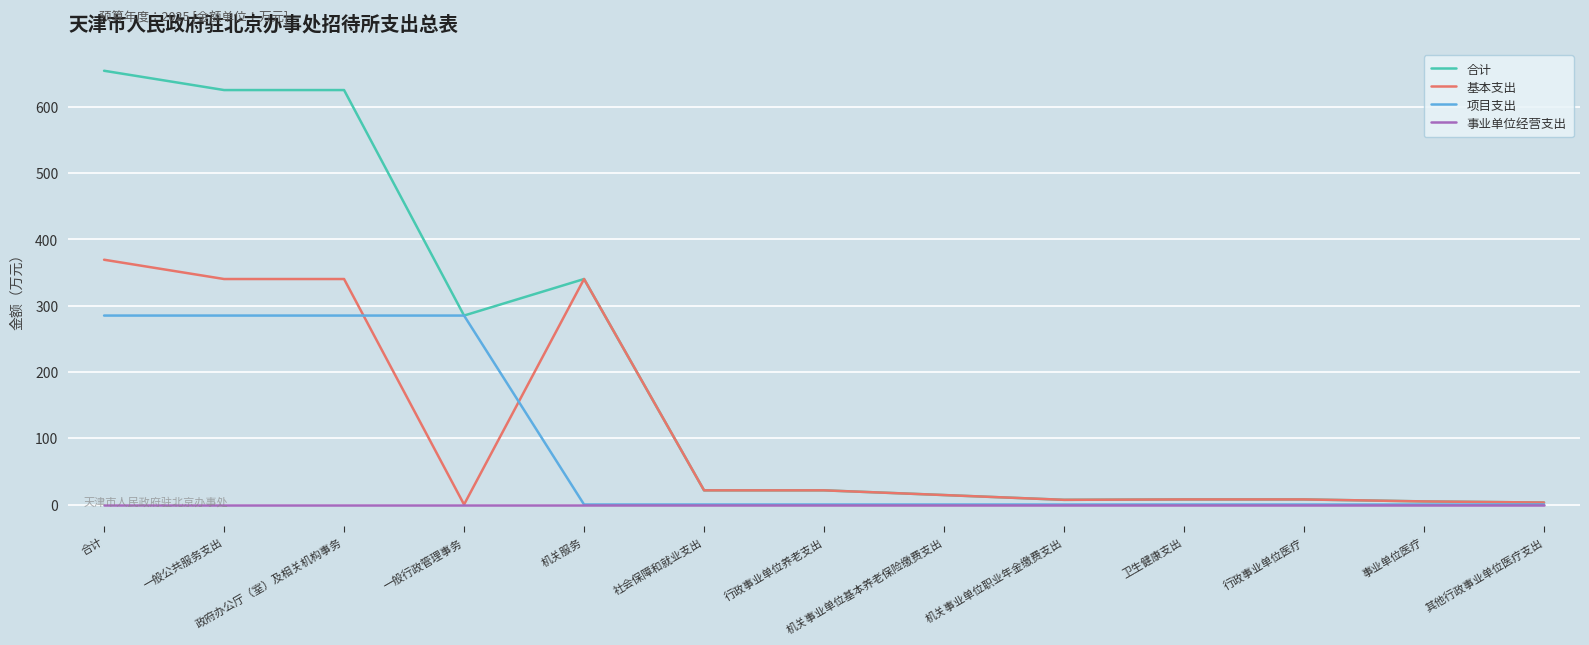

Is it true that 项目支出 equals 0.0 at 机关事业单位基本养老保险缴费支出?

True